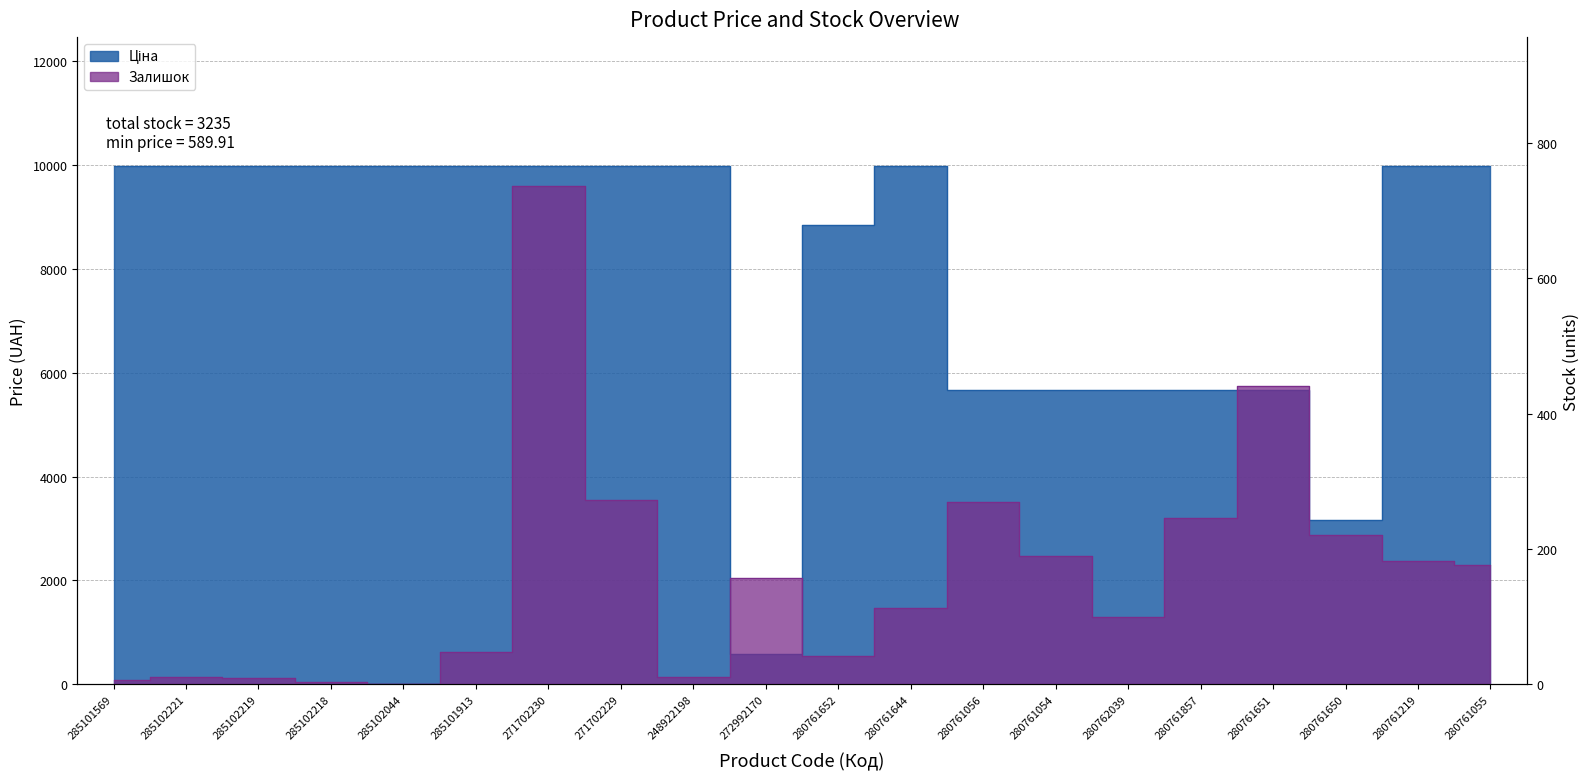

Reading right to left, list all the values displayed in this chart.

Ціна: 280761055=9975.0	280761219=9975.0	280761650=3157.9	280761651=5673.8	280761857=5673.8	280762039=5673.8	280761054=5673.8	280761056=5673.8	280761644=9975.0	280761652=8856.7	272992170=589.9	248922198=9975.0	271702229=9975.0	271702230=9975.0	285101913=9975.0	285102044=9975.0	285102218=9975.0	285102219=9975.0	285102221=9975.0	285101569=9975.0
Залишок: 280761055=177.0	280761219=182.0	280761650=220.0	280761651=441.0	280761857=246.0	280762039=99.0	280761054=190.0	280761056=270.0	280761644=113.0	280761652=42.0	272992170=157.0	248922198=11.0	271702229=273.0	271702230=736.0	285101913=47.0	285102044=1.0	285102218=3.0	285102219=9.0	285102221=11.0	285101569=7.0